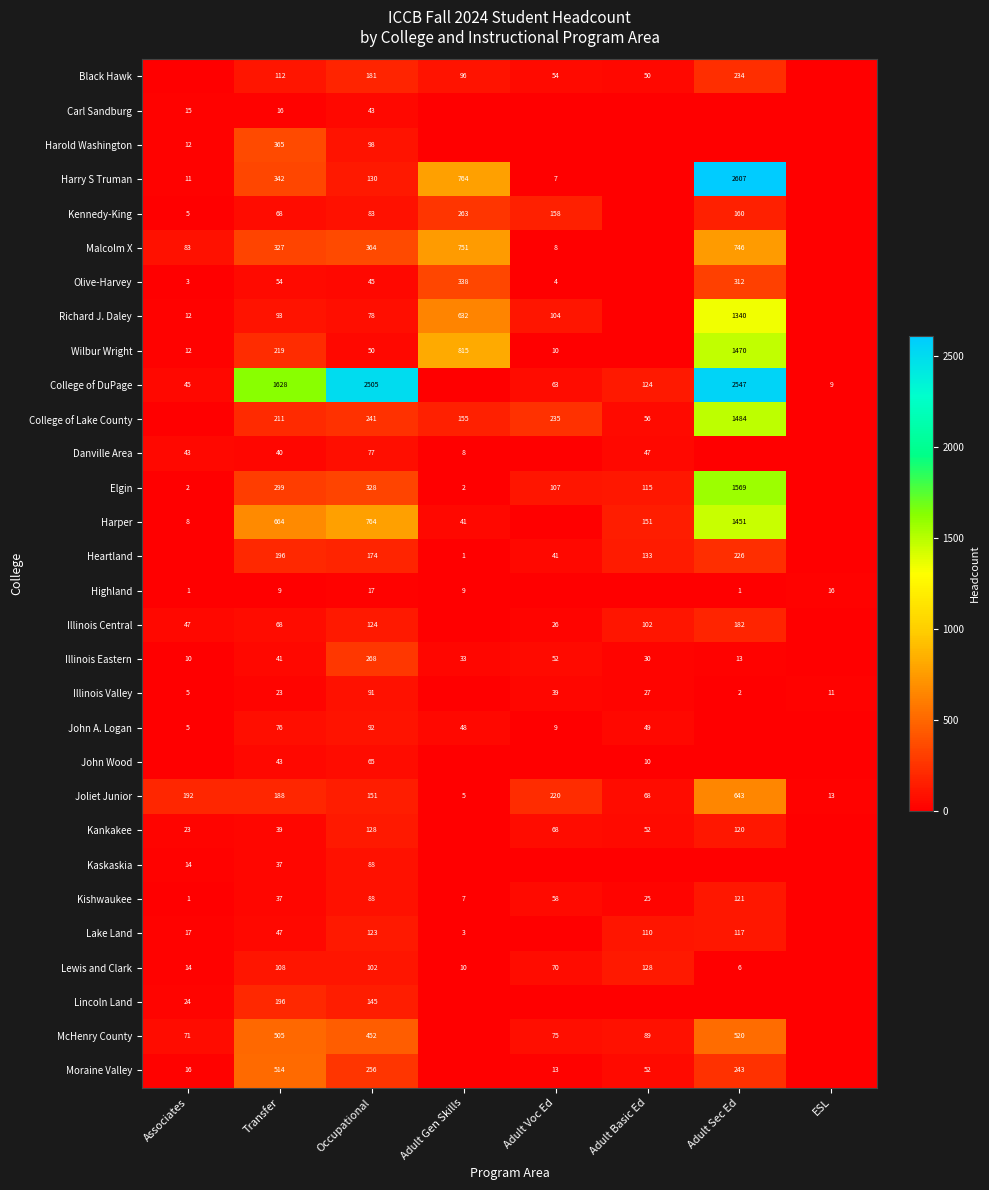

True or false: Harper has a value of 764 at Occupational.

True